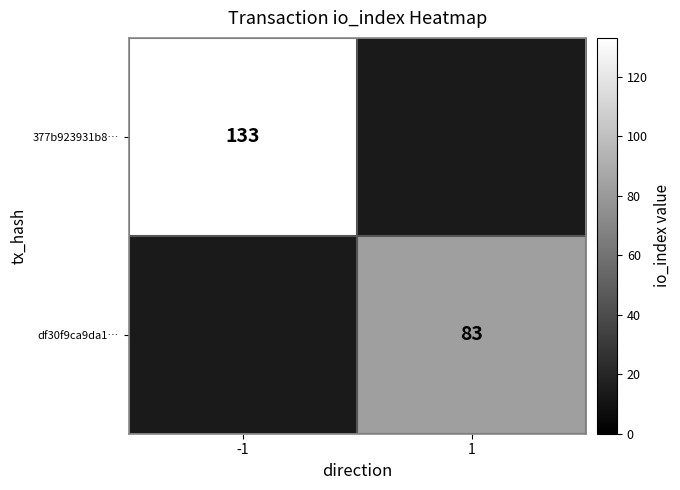

How many categories are shown in the chart?

2